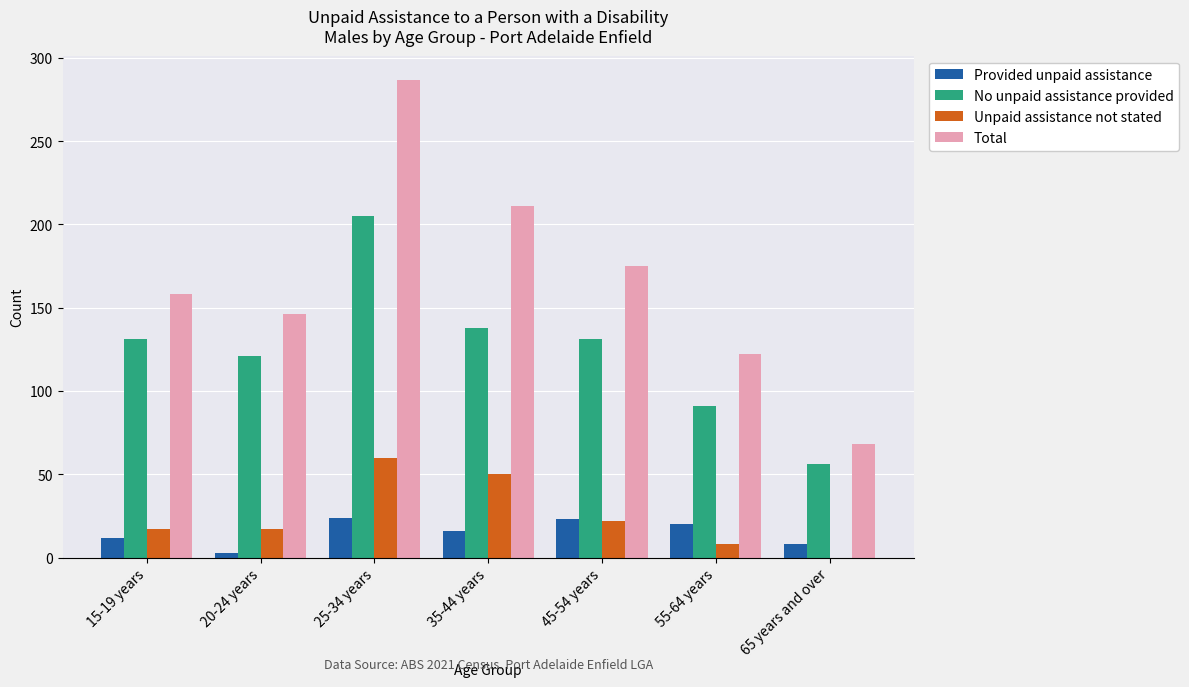

What are all the series names shown in the legend?

Provided unpaid assistance, No unpaid assistance provided, Unpaid assistance not stated, Total